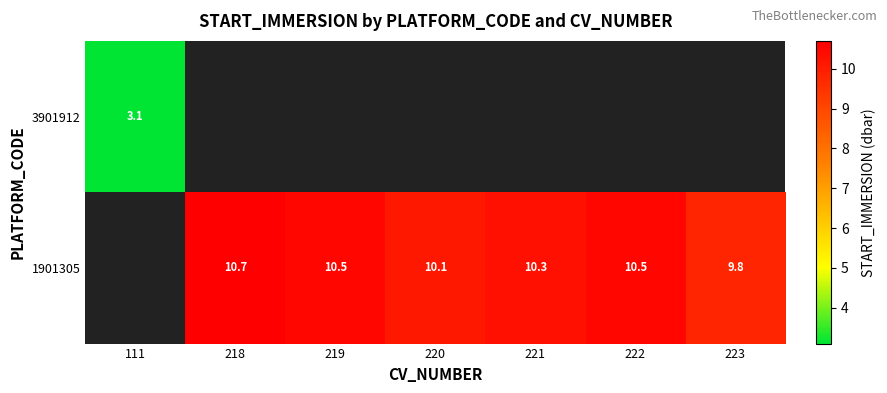

At how many categories does at least one series exceed 6?

6